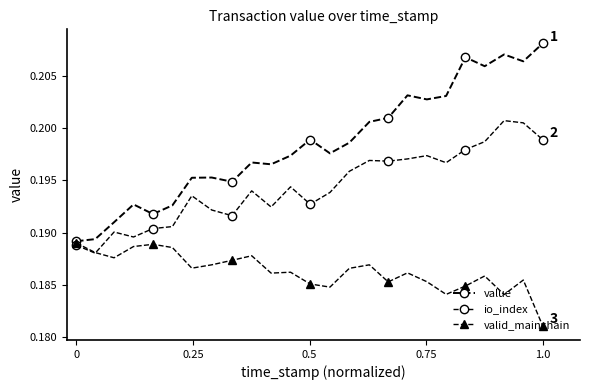

List the series in order of their overall mean, highest first.

value, io_index, valid_mainchain